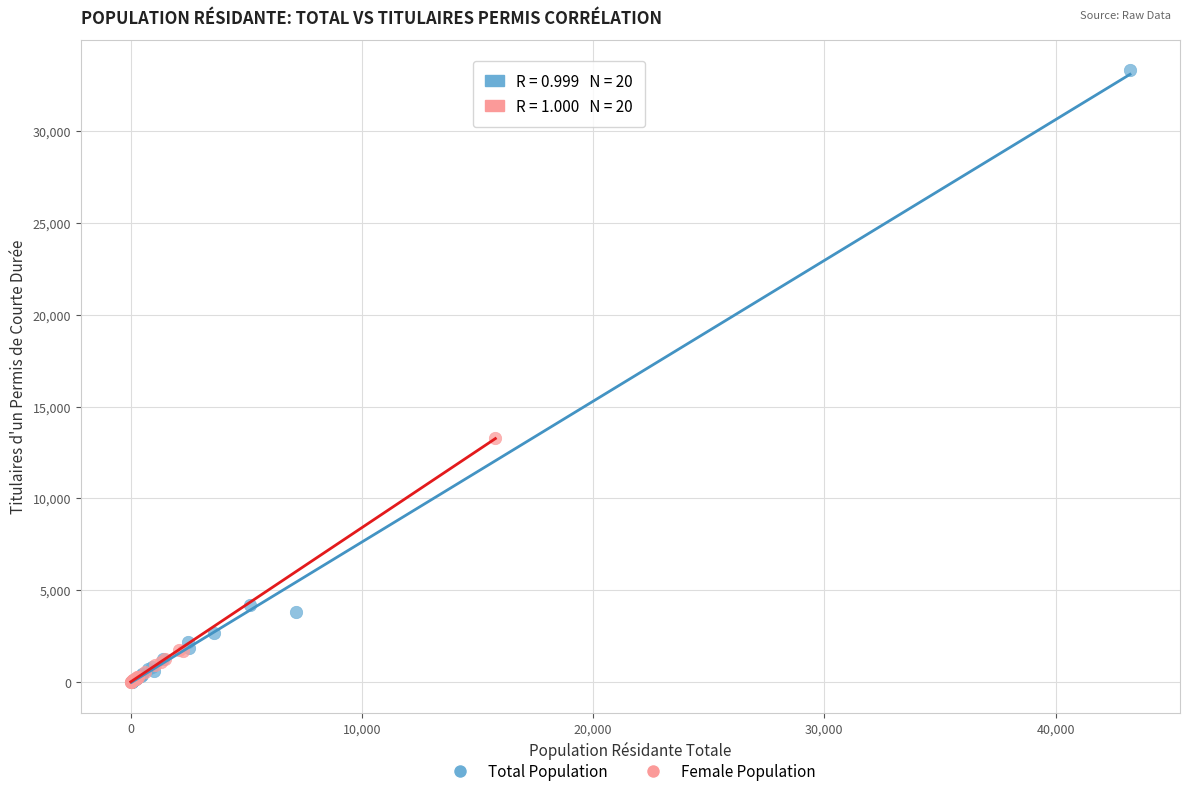

Which series has the largest Y range (max minus min)?

Total Population